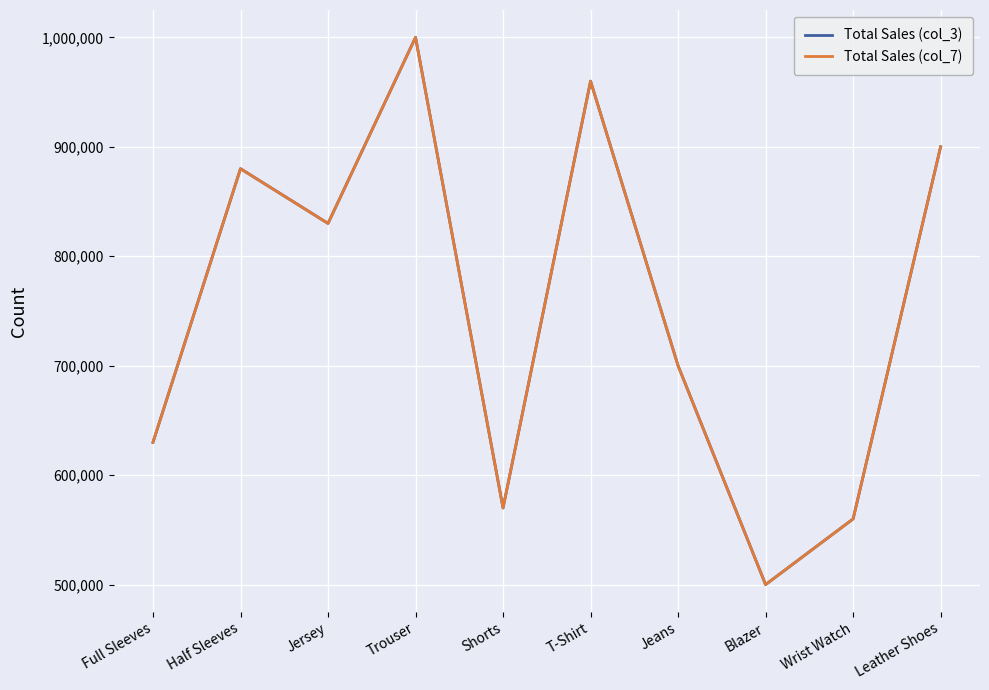

List the series in order of their peak value, lowest first.

Total Sales (col_3), Total Sales (col_7)